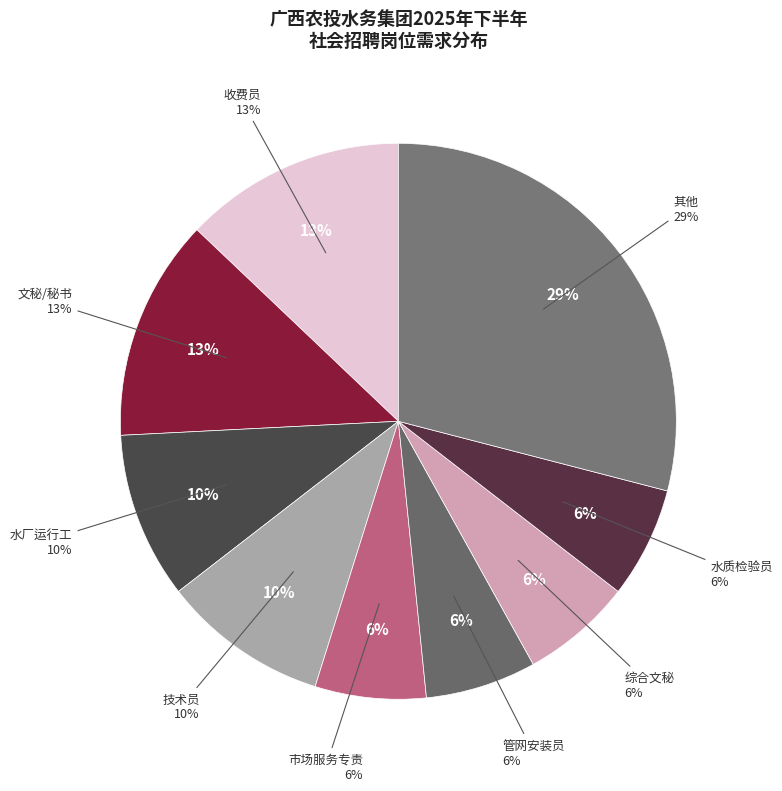

Is it true that 收费员 is 26% of the pie?

False